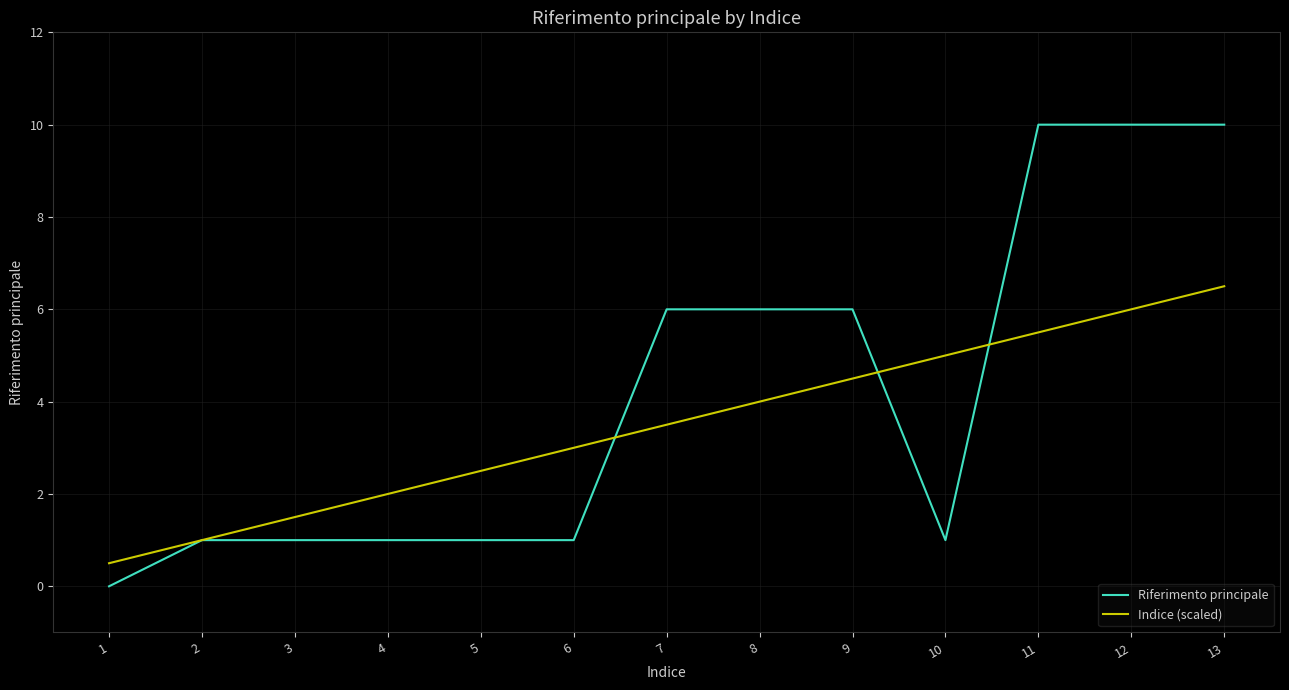

Reading left to right, transcribe all the data shown in this chart.

Riferimento principale: 0.0	1.0	1.0	1.0	1.0	1.0	6.0	6.0	6.0	1.0	10.0	10.0	10.0
Indice (scaled): 0.5	1.0	1.5	2.0	2.5	3.0	3.5	4.0	4.5	5.0	5.5	6.0	6.5